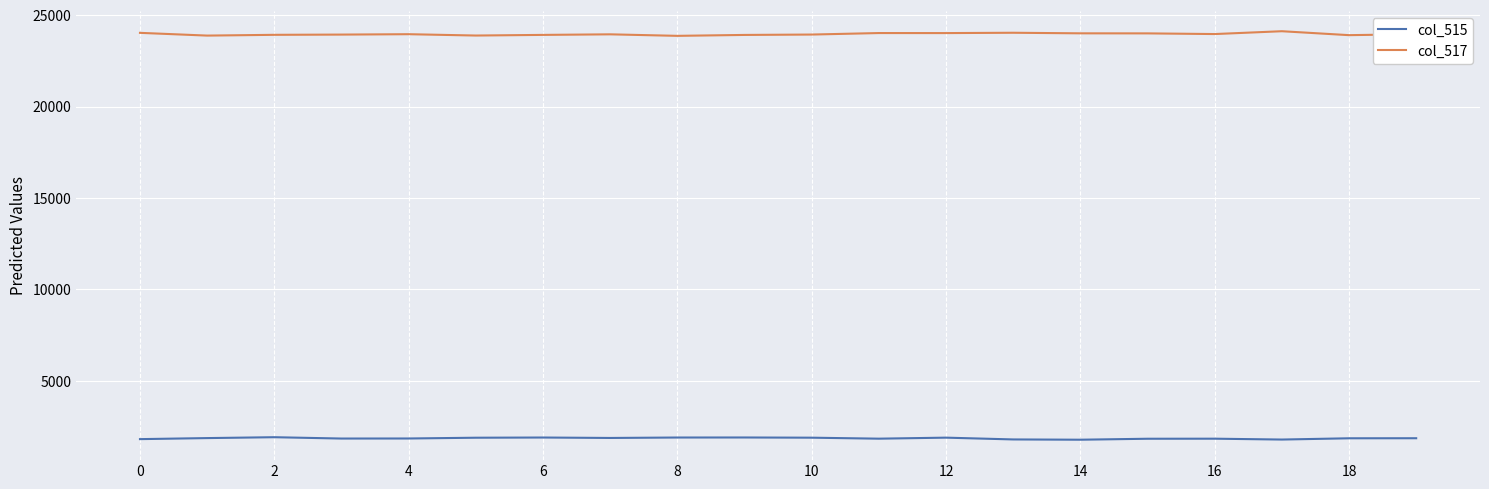

Which series has the largest total across all categories?

col_517